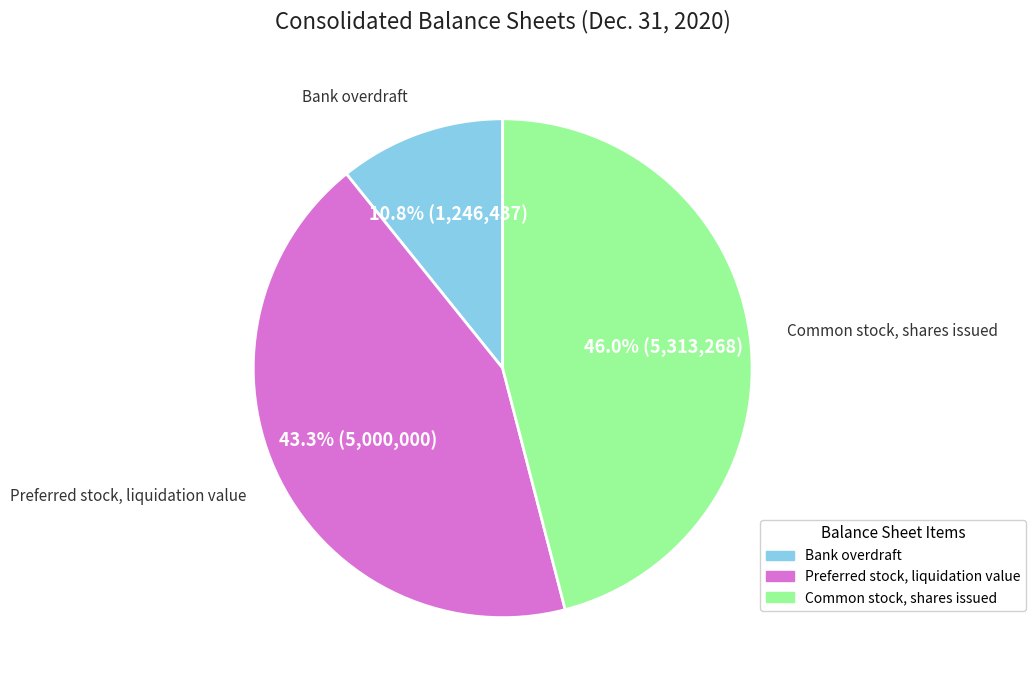

To the nearest percent, what percentage of the pie is Common stock, shares issued?

46%